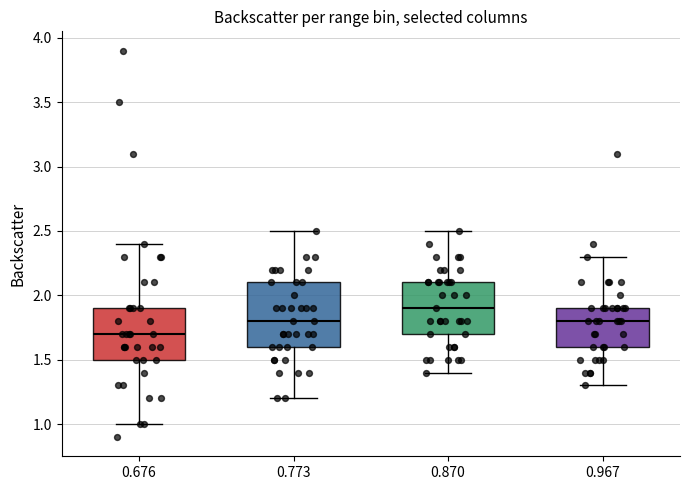

Which box has the highest median line?

0.870